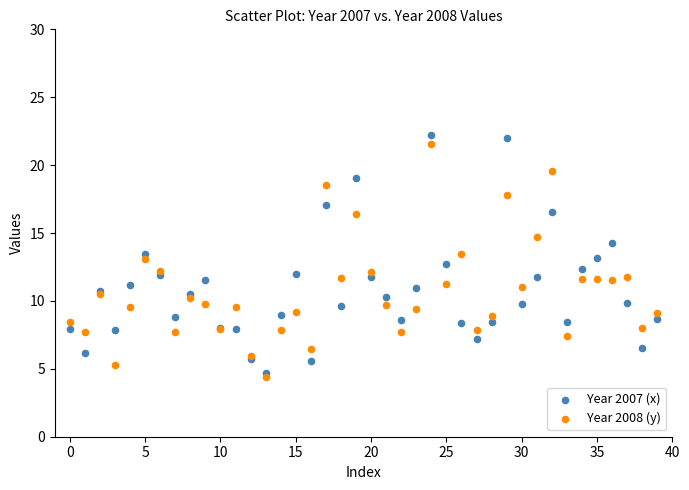

Which series contains the lowest Y value?

Year 2008 (y)